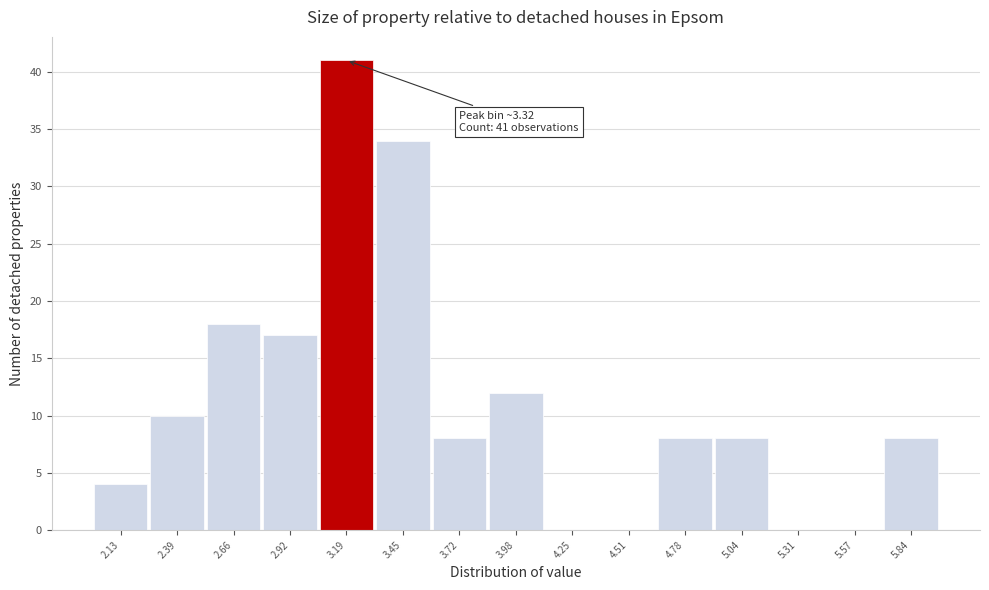

Reading left to right, extract all data points from this chart.

2.13=4	2.39=10	2.66=18	2.92=17	3.19=41	3.45=34	3.72=8	3.98=12	4.25=0	4.51=0	4.78=8	5.04=8	5.31=0	5.57=0	5.84=8